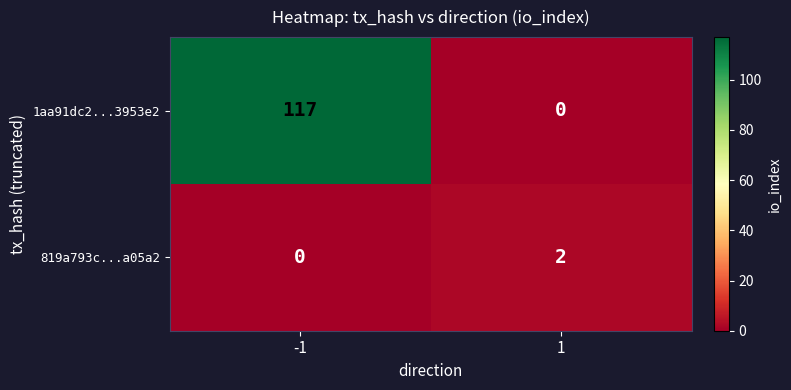

Reading left to right, list all the values displayed in this chart.

1aa91dc2...3953e2: -1=117	1=0
819a793c...a05a2: -1=0	1=2